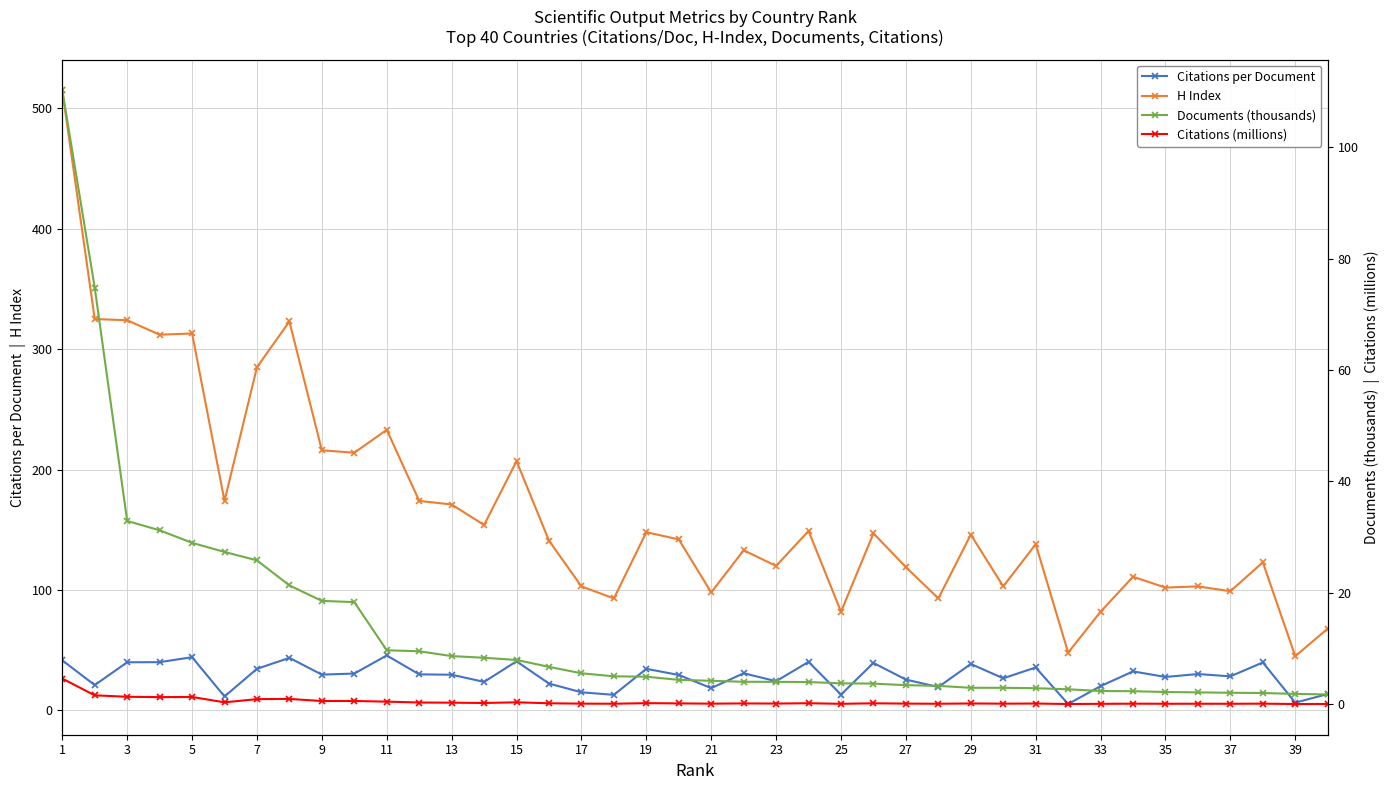

What are all the series names shown in the legend?

Citations per Document, H Index, Documents (thousands), Citations (millions)